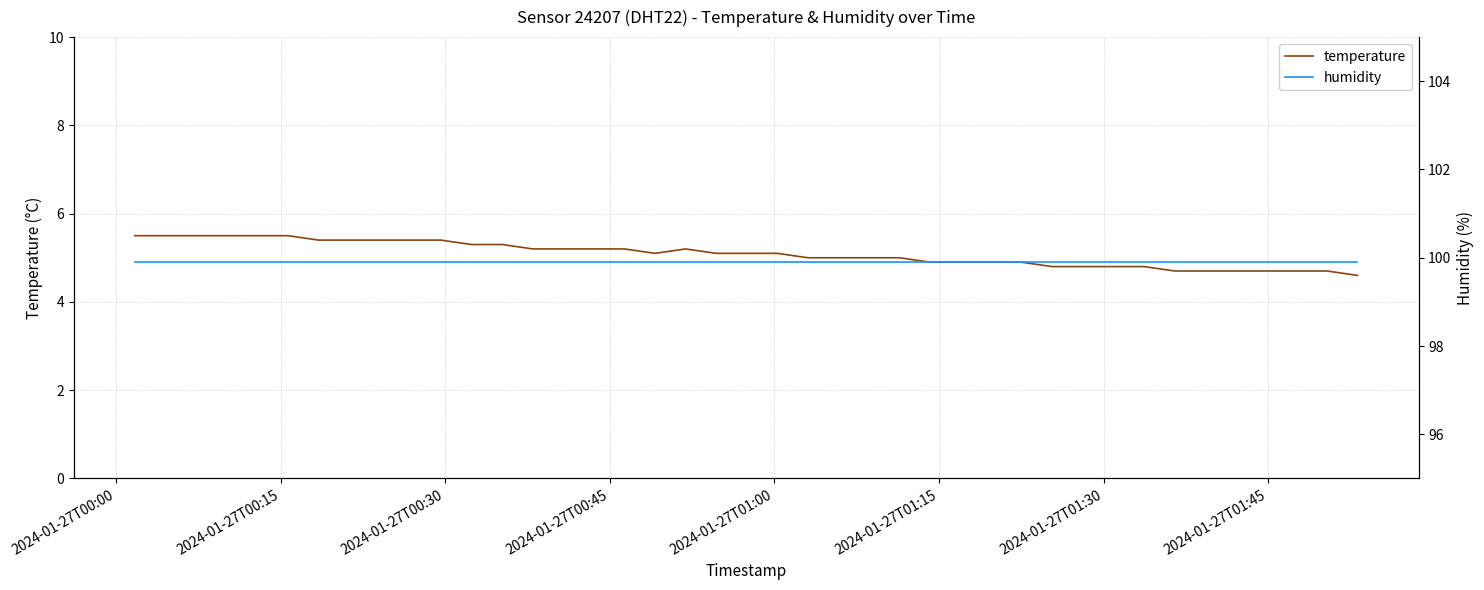

True or false: humidity and temperature intersect in this chart.

False